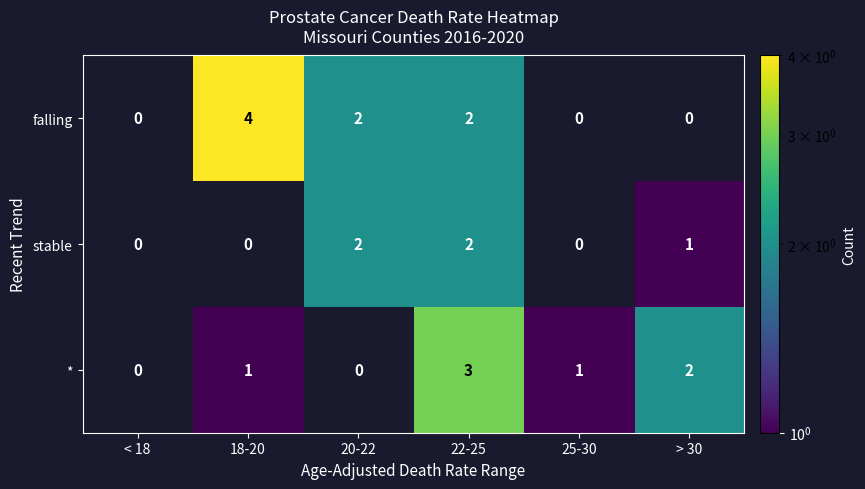

Is the value of * at > 30 greater than the value of falling at 18-20?

No